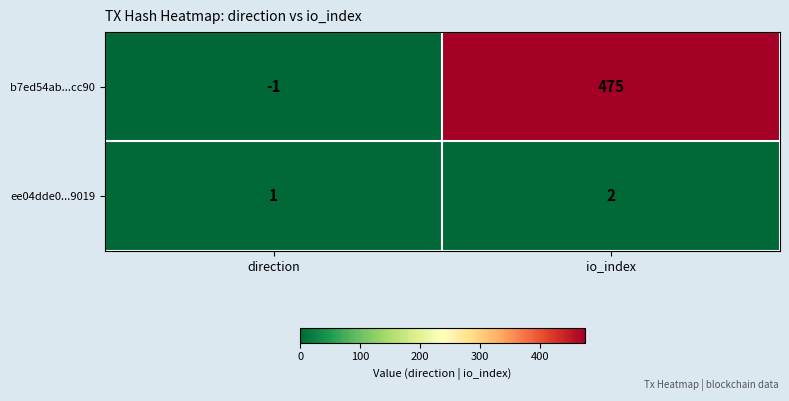

At which category does the chart reach its minimum across all series?

direction